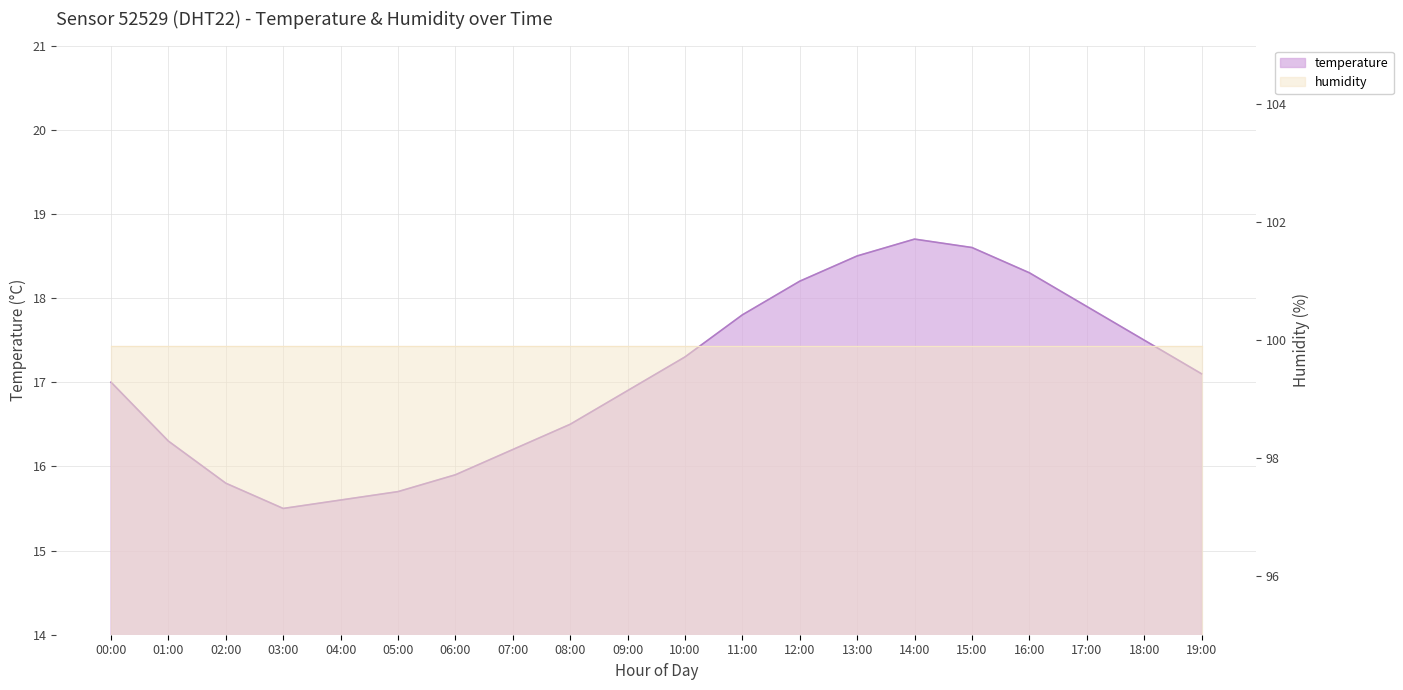

Reading left to right, list all the values displayed in this chart.

00:00=17.0	01:00=16.3	02:00=15.8	03:00=15.5	04:00=15.6	05:00=15.7	06:00=15.9	07:00=16.2	08:00=16.5	09:00=16.9	10:00=17.3	11:00=17.8	12:00=18.2	13:00=18.5	14:00=18.7	15:00=18.6	16:00=18.3	17:00=17.9	18:00=17.5	19:00=17.1